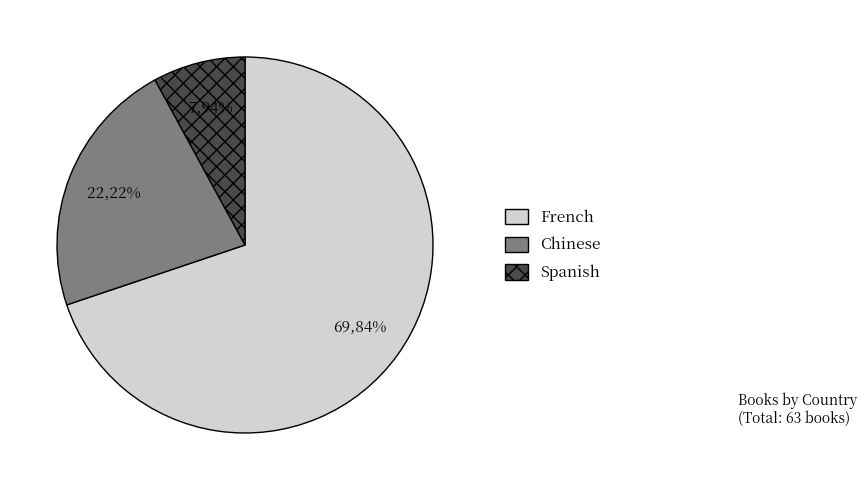

What percentage do Spanish and Chinese together represent?

30.2%